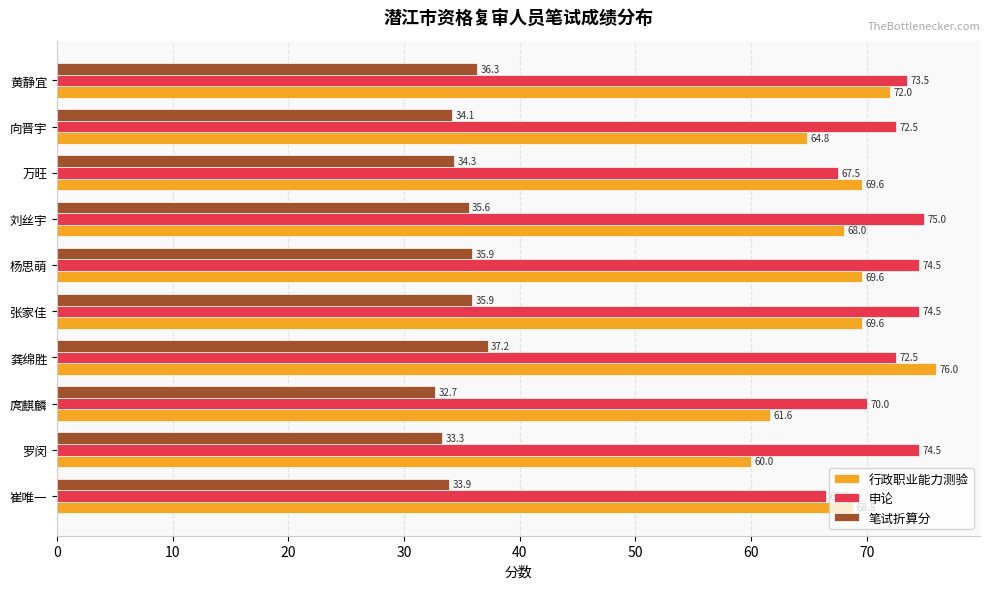

What are all the series names shown in the legend?

行政职业能力测验, 申论, 笔试折算分